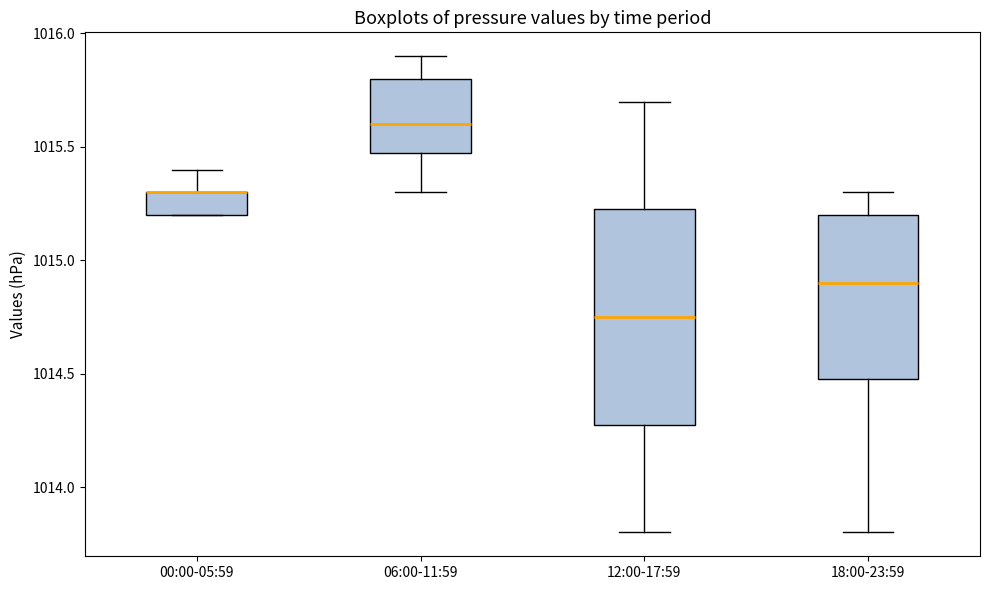

Which box is the tallest, from its lower edge to its upper edge?

12:00-17:59